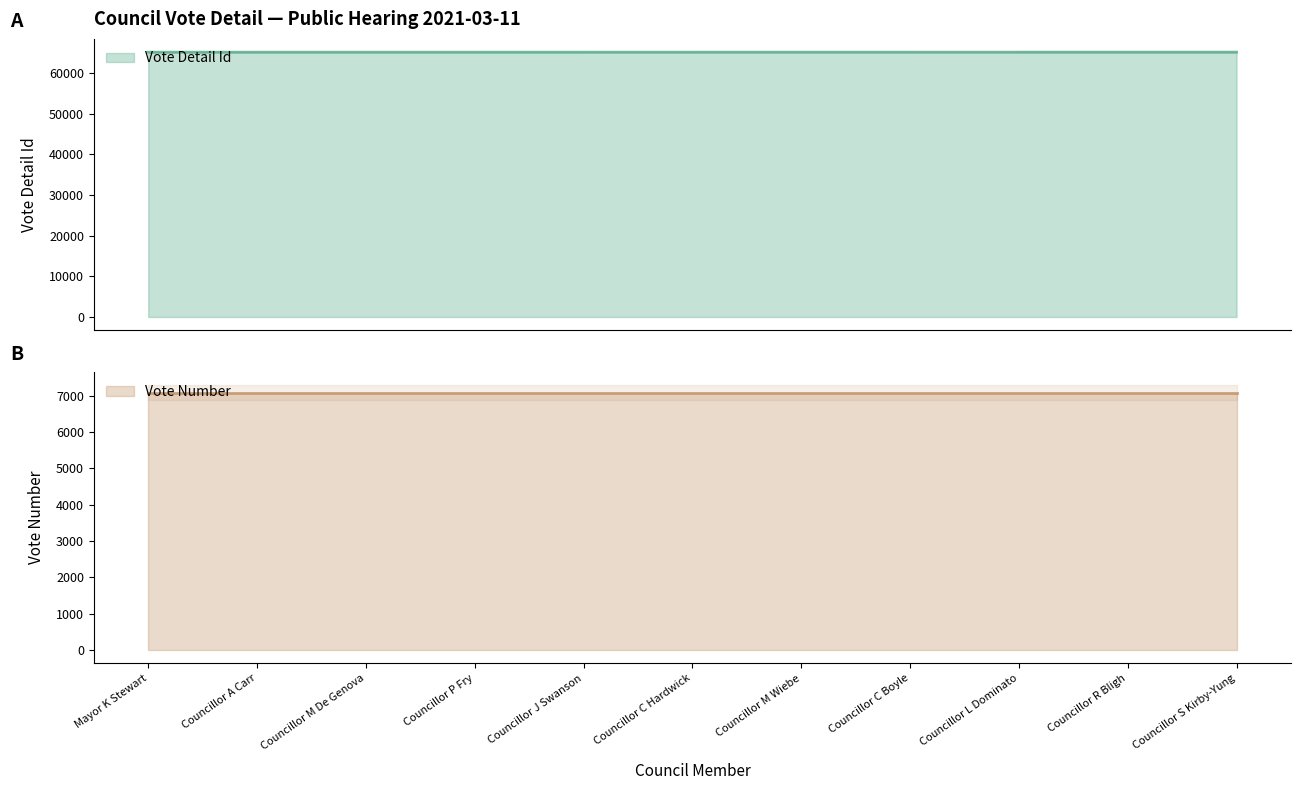

At which category does the chart reach its peak across all series?

Councillor S Kirby-Yung